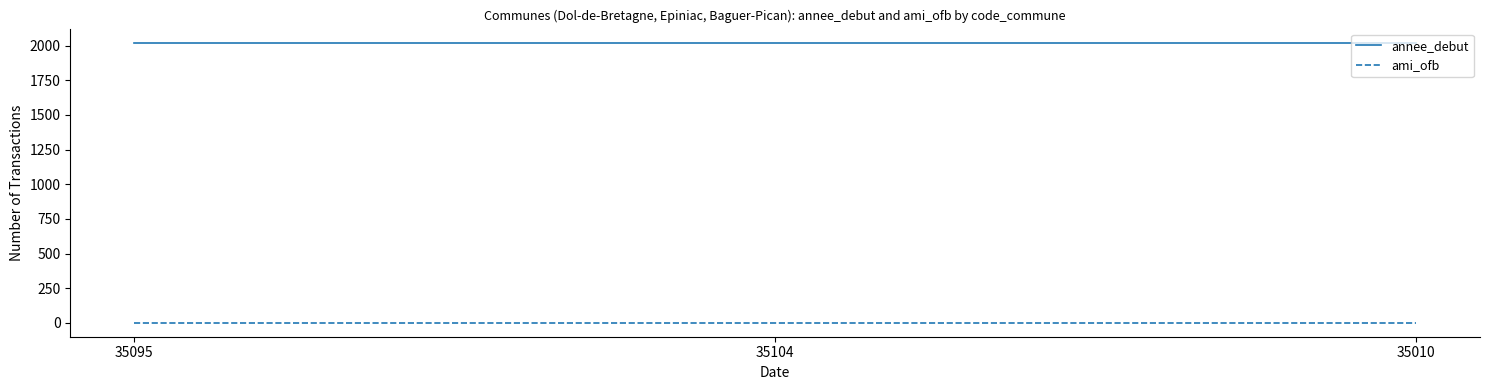

Reading left to right, transcribe all the data shown in this chart.

annee_debut: 2022	2022	2022
ami_ofb: 1	1	1